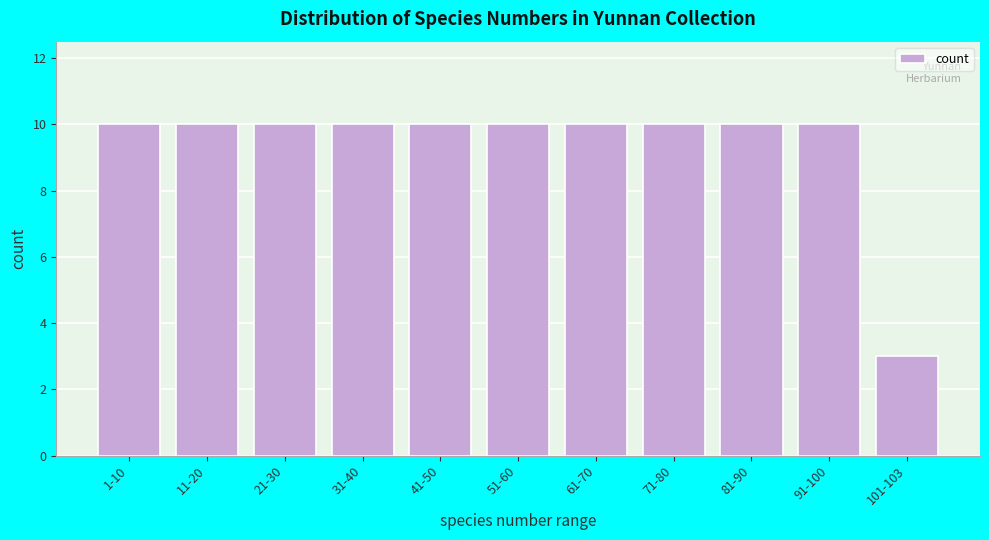

Reading left to right, what are all the values shown in this chart?

1-10=10	11-20=10	21-30=10	31-40=10	41-50=10	51-60=10	61-70=10	71-80=10	81-90=10	91-100=10	101-103=3